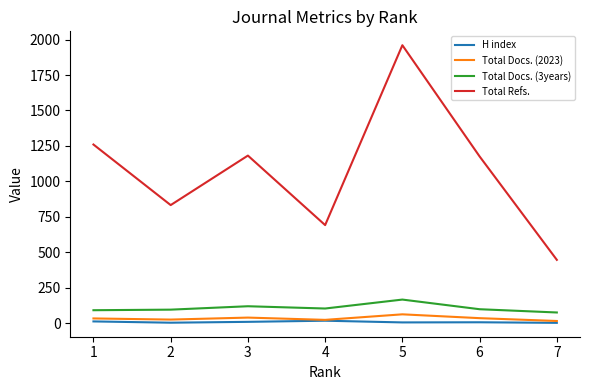

True or false: Total Docs. (2023) and Total Docs. (3years) intersect in this chart.

False